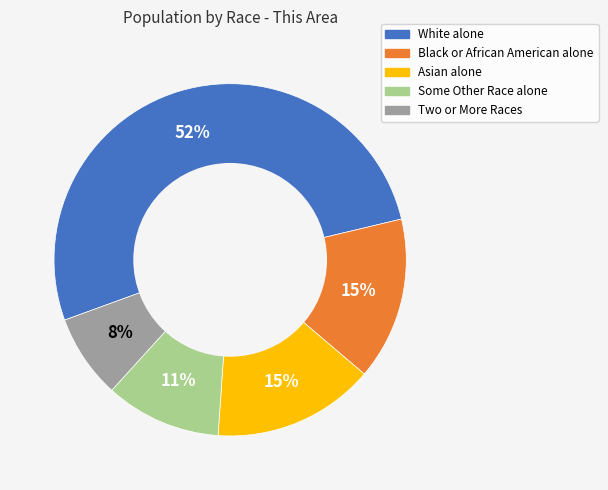

To the nearest percent, what is the combined percentage of Some Other Race alone and White alone?

62%